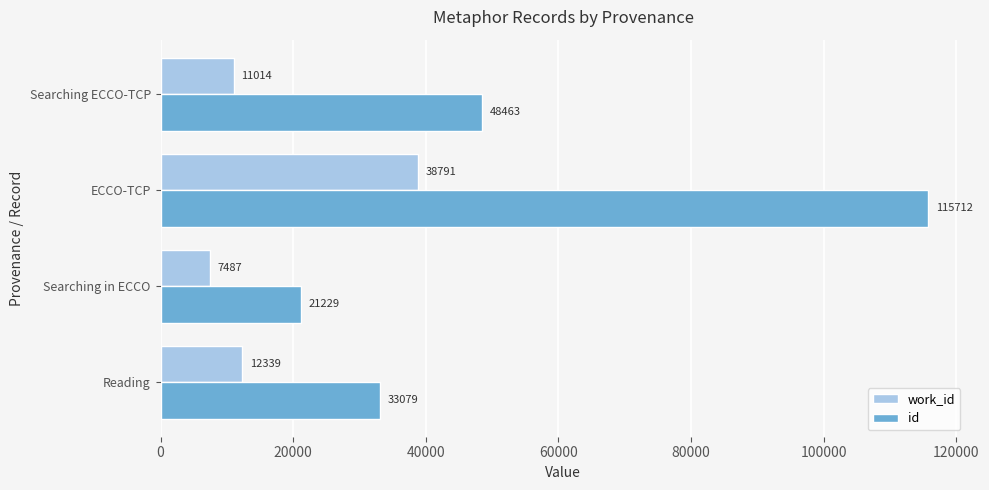

Which series has the largest total across all categories?

id